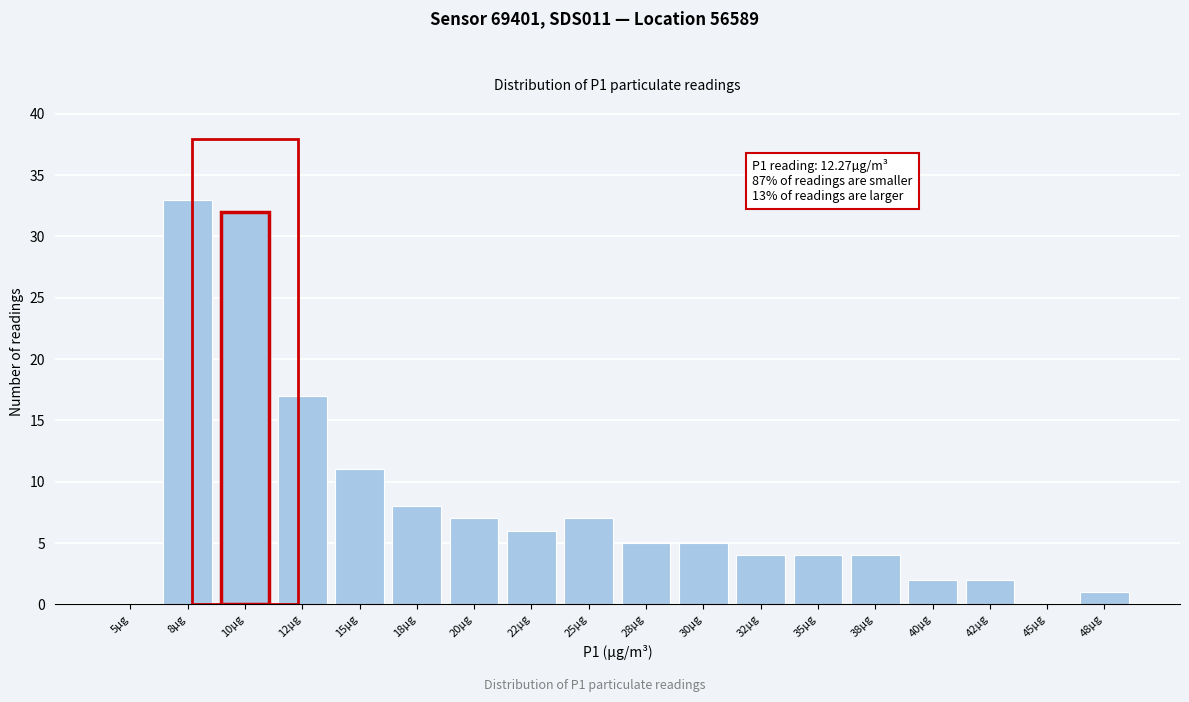

Reading left to right, transcribe all the data shown in this chart.

5µg=0	8µg=33	10µg=32	12µg=17	15µg=11	18µg=8	20µg=7	22µg=6	25µg=7	28µg=5	30µg=5	32µg=4	35µg=4	38µg=4	40µg=2	42µg=2	45µg=0	48µg=1